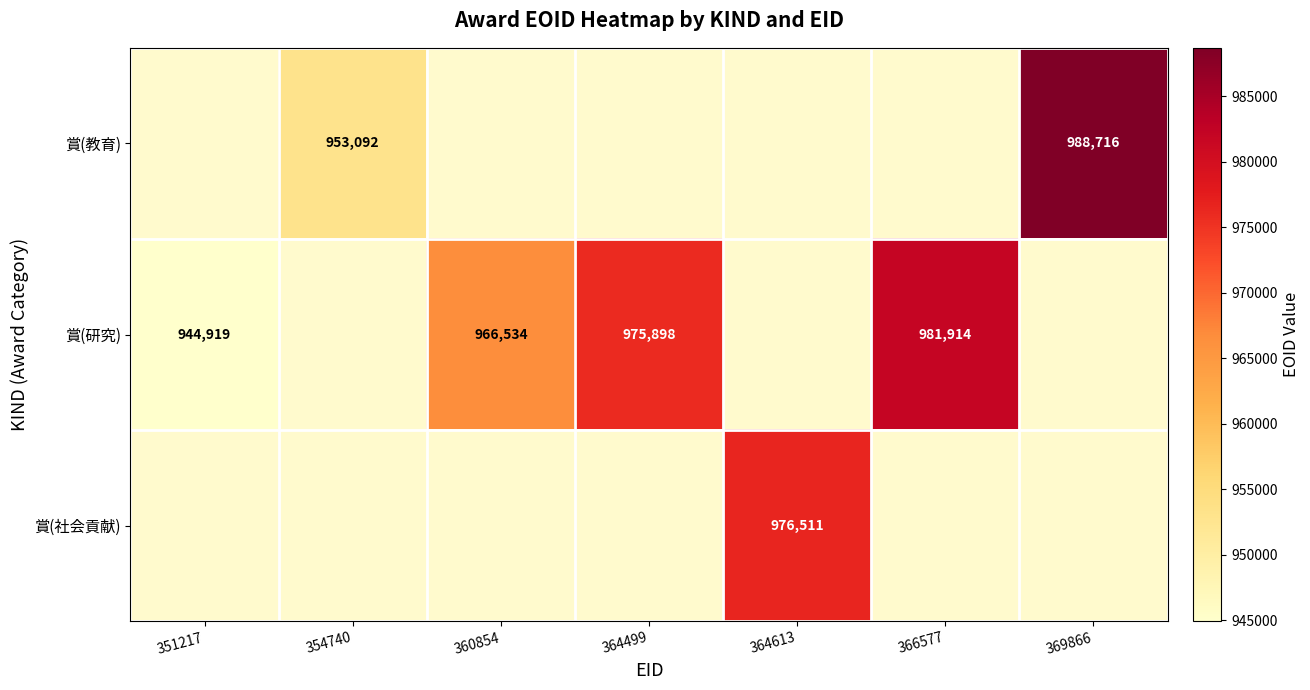

The 賞(研究) series shows 944919 at 351217. True or false?

True